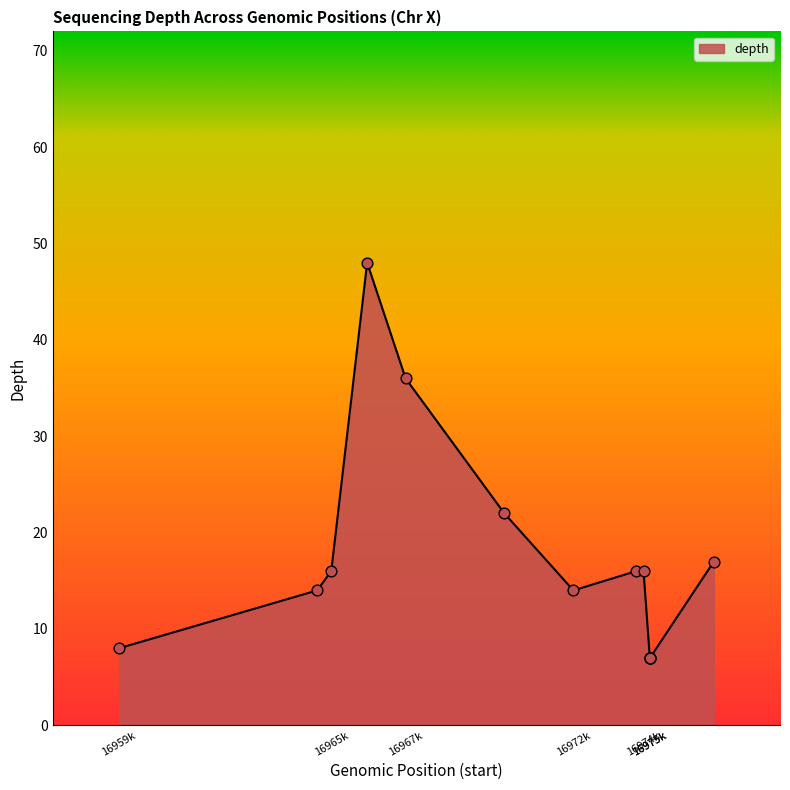

What is the ratio of the value at 16974704 to the value at 16975120?

2.3